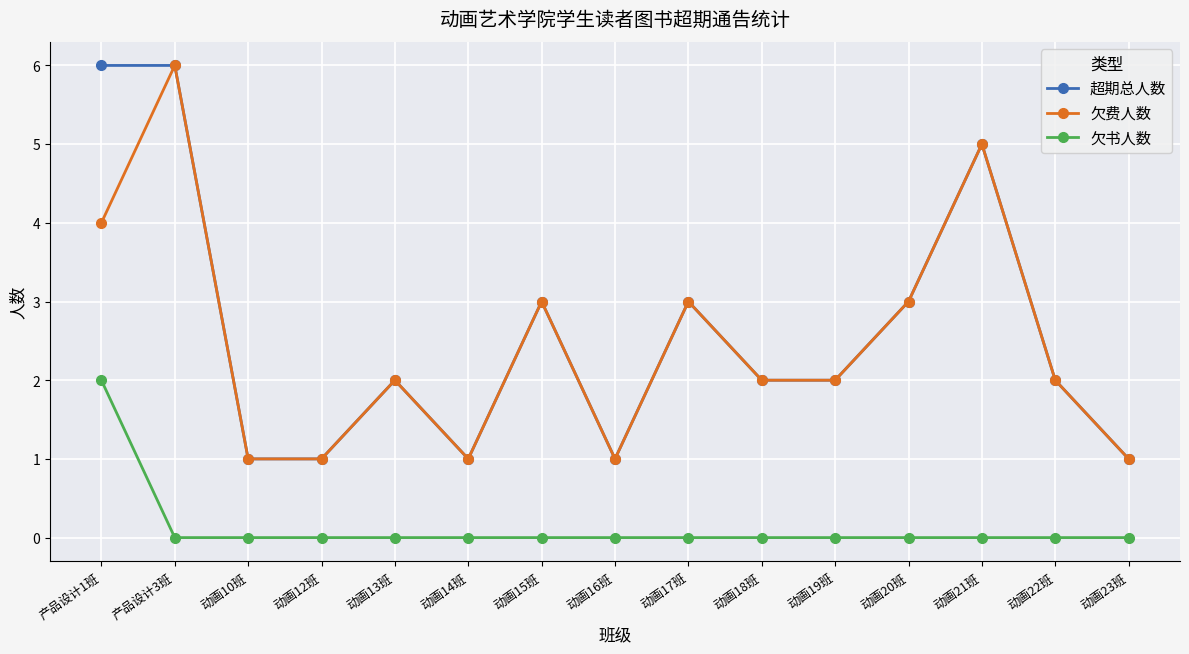

How many data points does each series have?

15